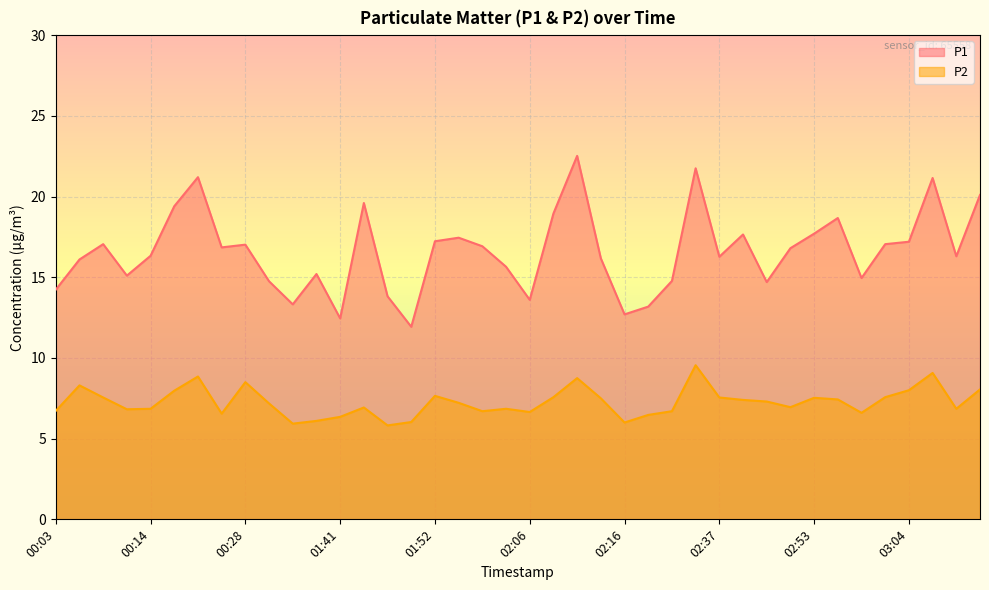

At how many categories does at least one series exceed 22?

1